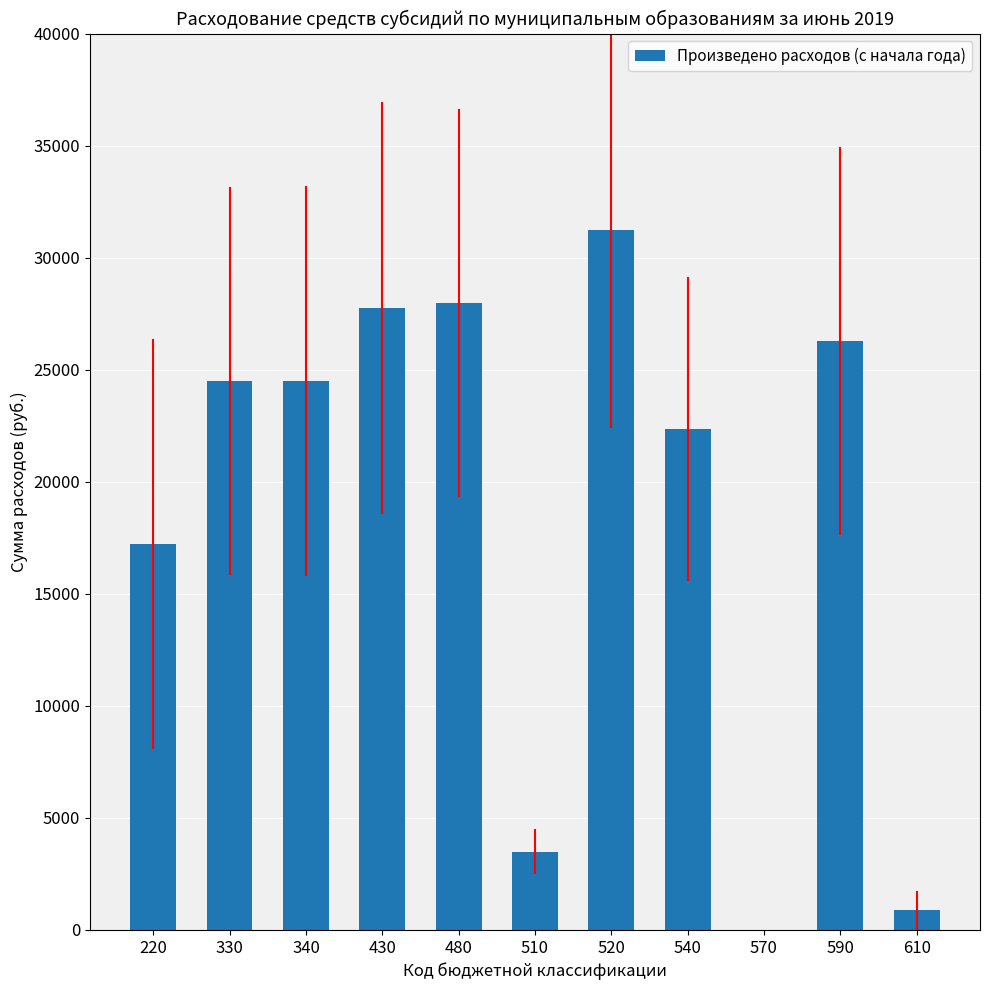

Reading left to right, list all the values displayed in this chart.

220=17232	330=24500	340=24500	430=27747	480=27982	510=3500	520=31223	540=22350	570=0	590=26280	610=880